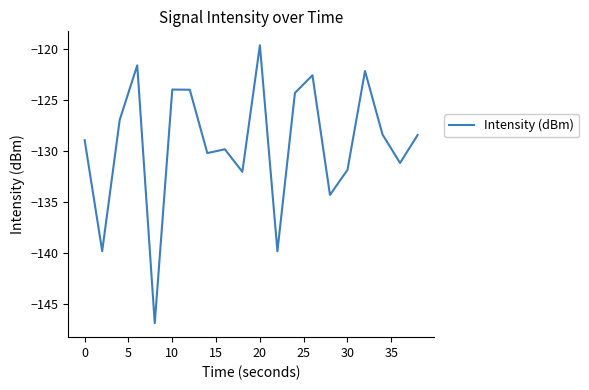

How many values are below -128?

12